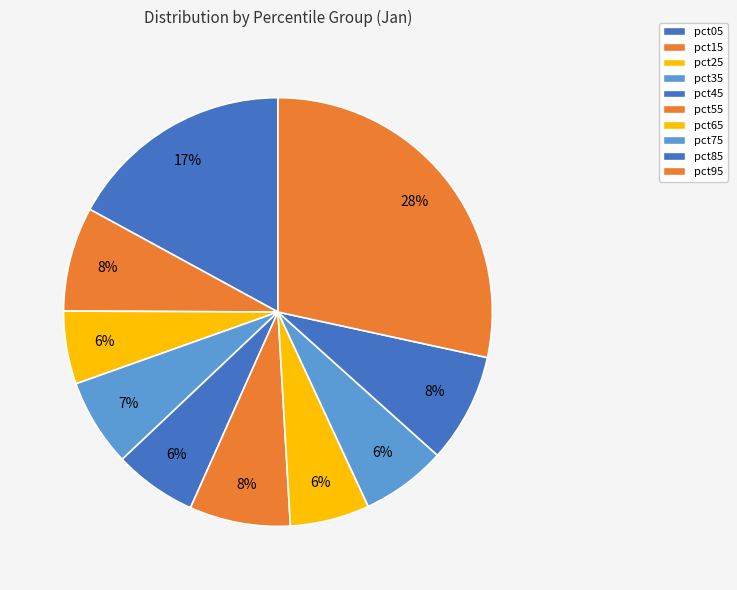

Count the number of slices in the pie.

10